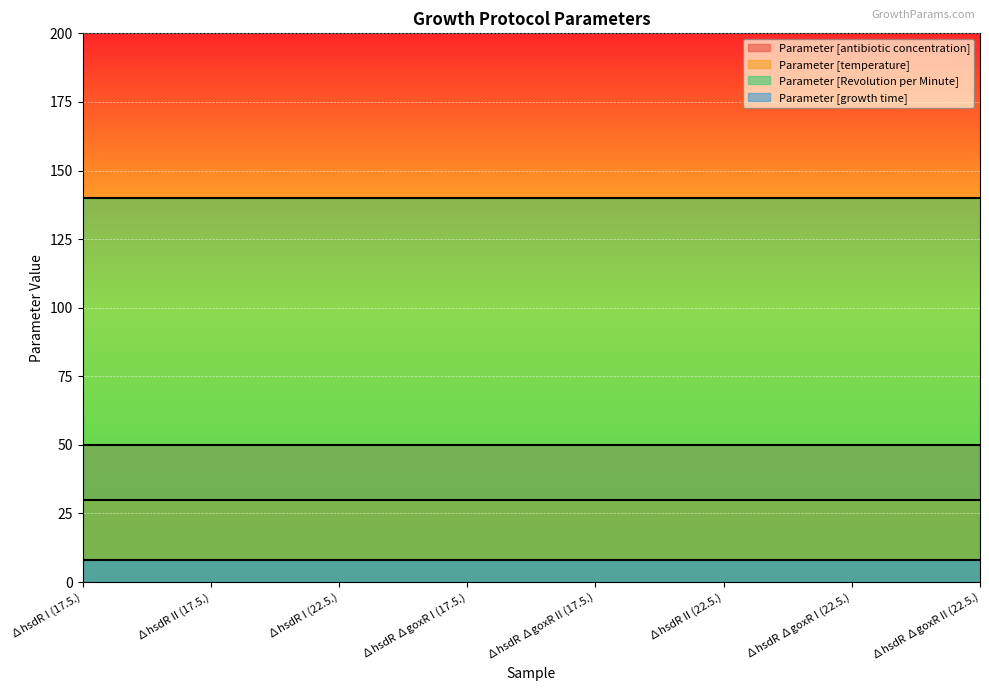

What is the difference between the highest and lowest values at ∆hsdR ∆goxR I (17.5.)?

132